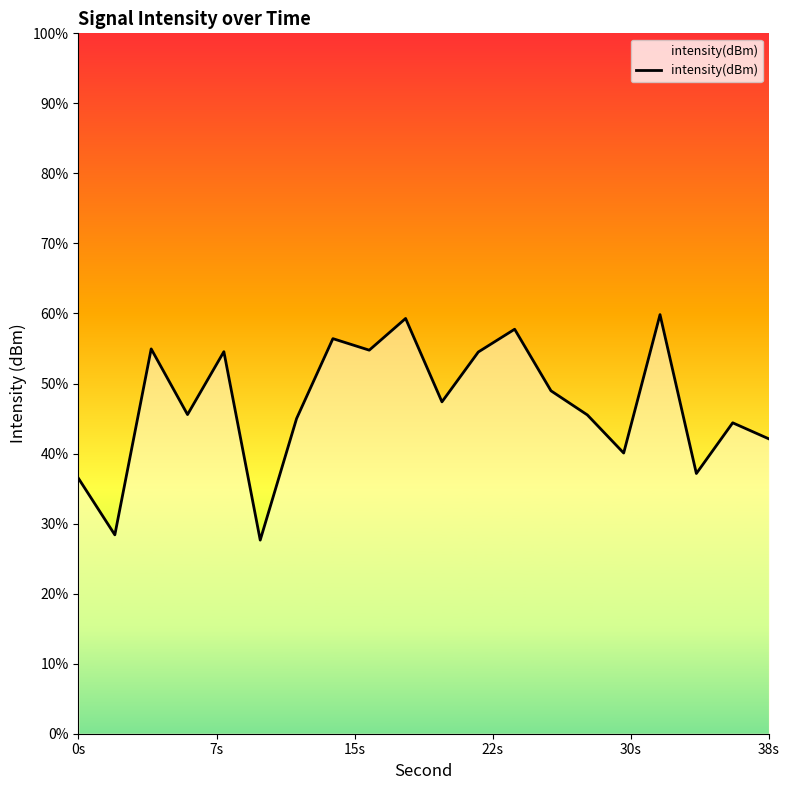

The value at 7s is -64.5. True or false?

False